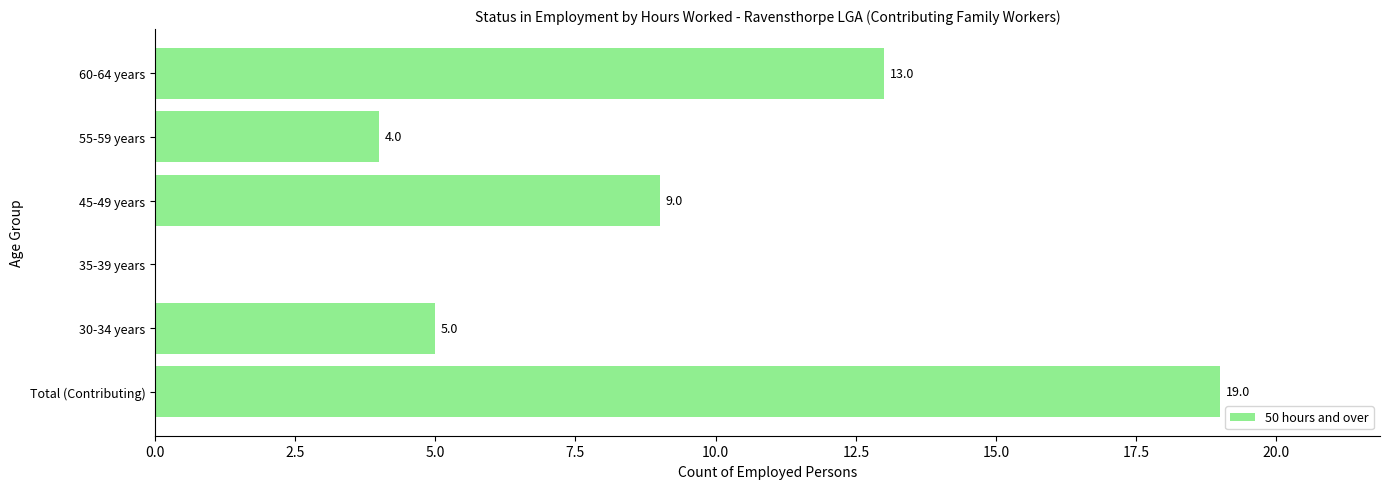

At which category does the chart reach its peak across all series?

Total (Contributing)